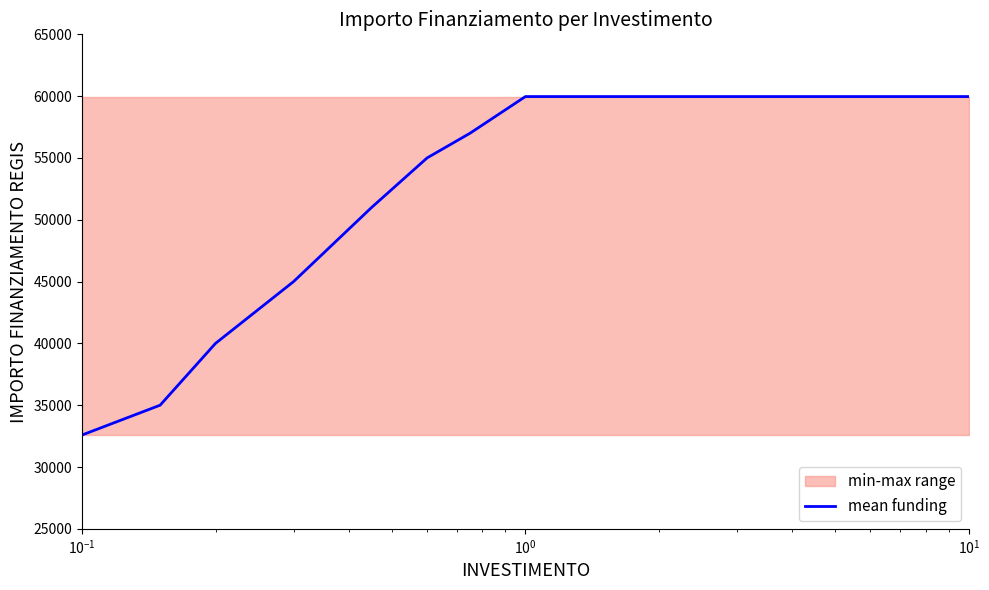

What is the difference between the maximum and minimum values?

27377